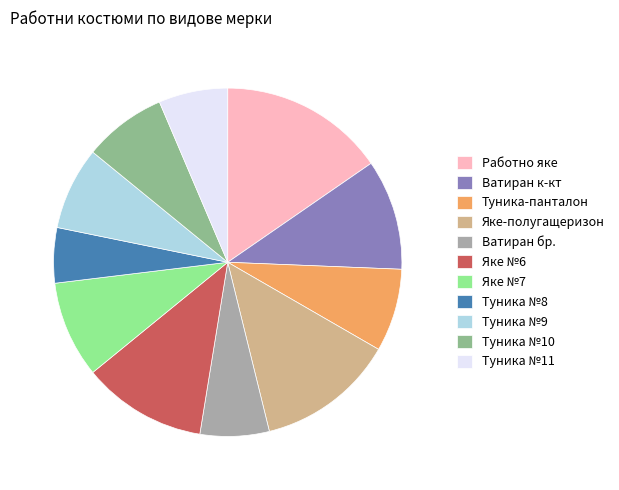

Is there a majority slice in this chart?

No